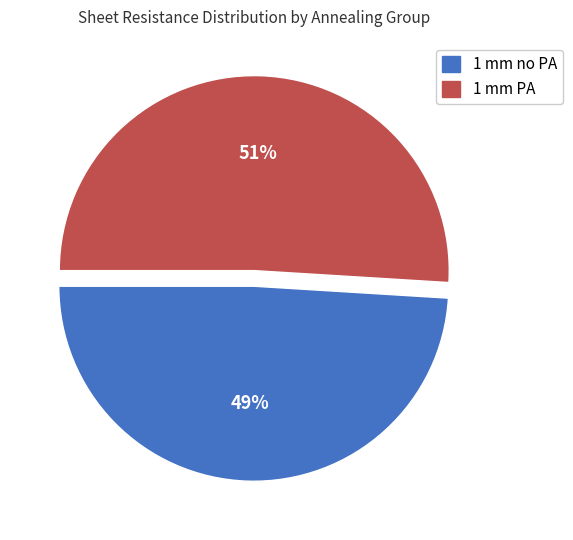

To the nearest percent, what is the average slice percentage?

50%